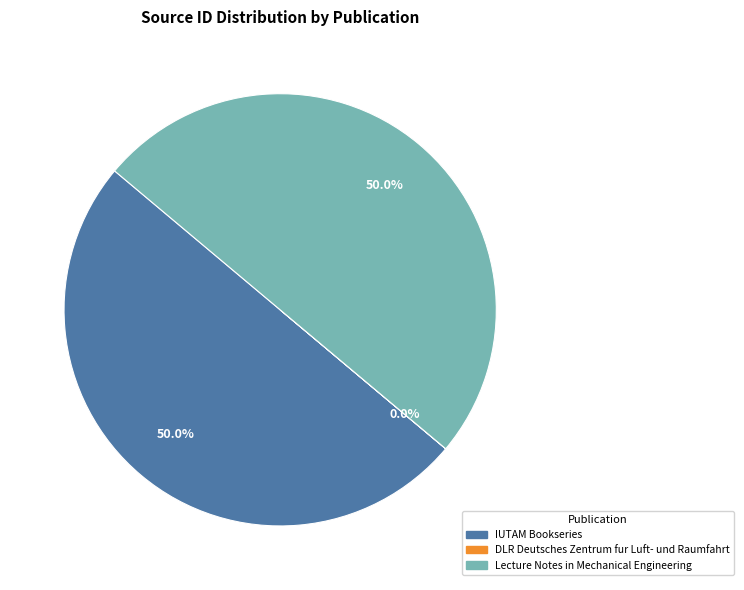

Approximately how many times larger is the value at Lecture Notes in Mechanical Engineering compared to IUTAM Bookseries?

1.0